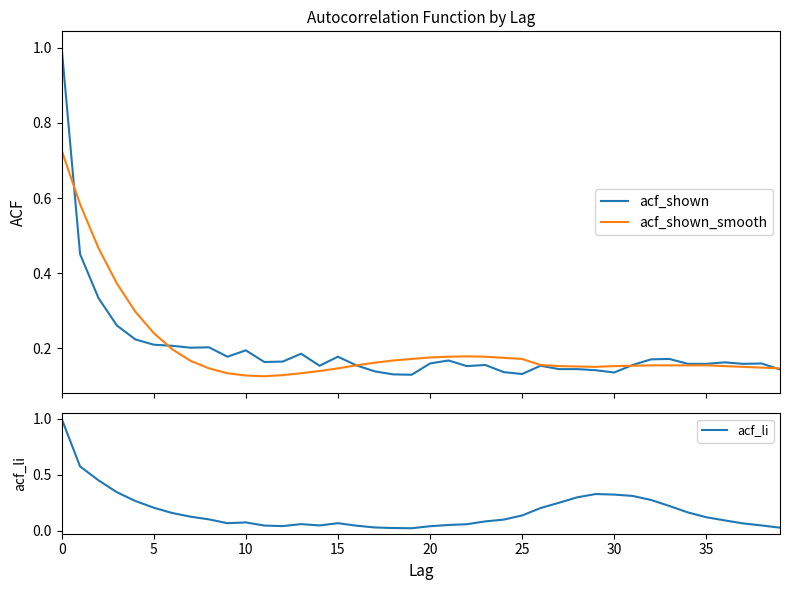

Where is the first local maximum for acf_li?

10